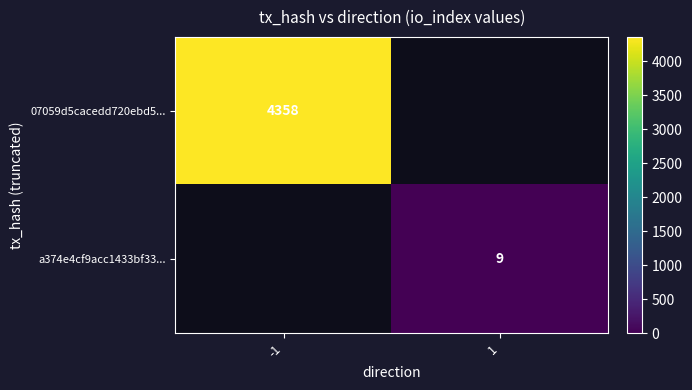

Count the number of categories in the chart.

2